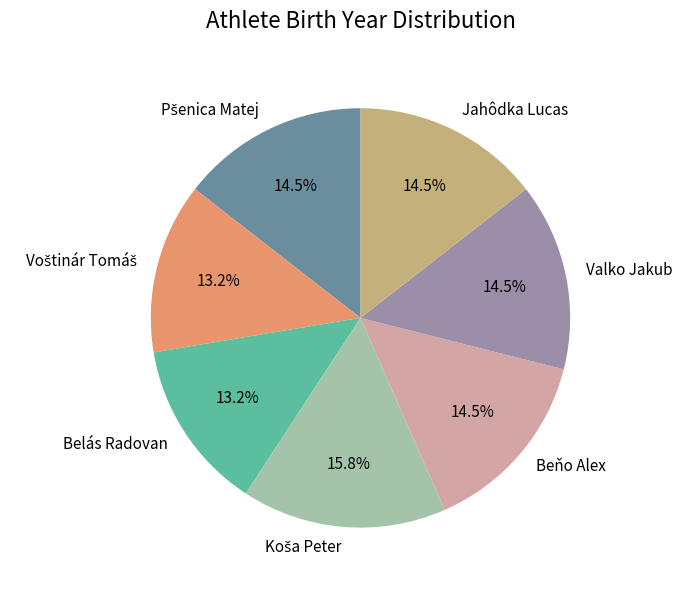

How much of the chart is everything except Jahôdka Lucas?

85.5%